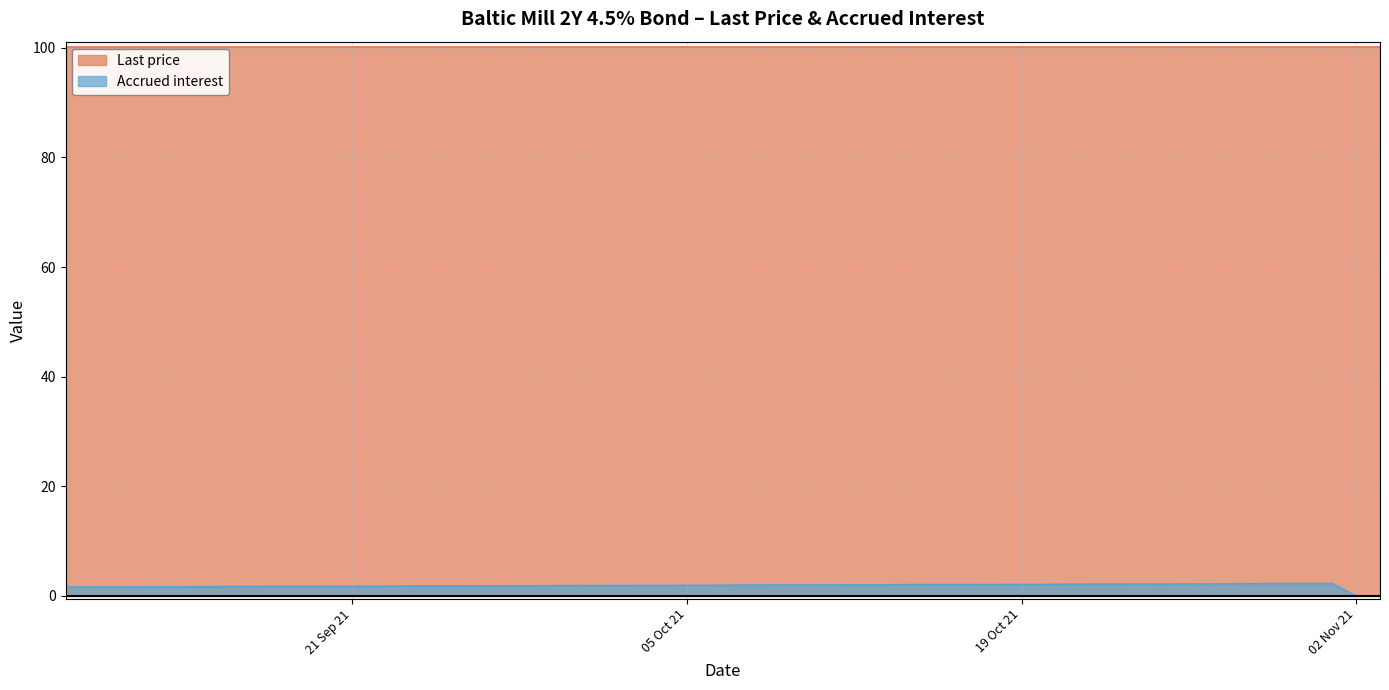

What is the change in value from 2021-10-25 to 2021-11-01?

+0.1